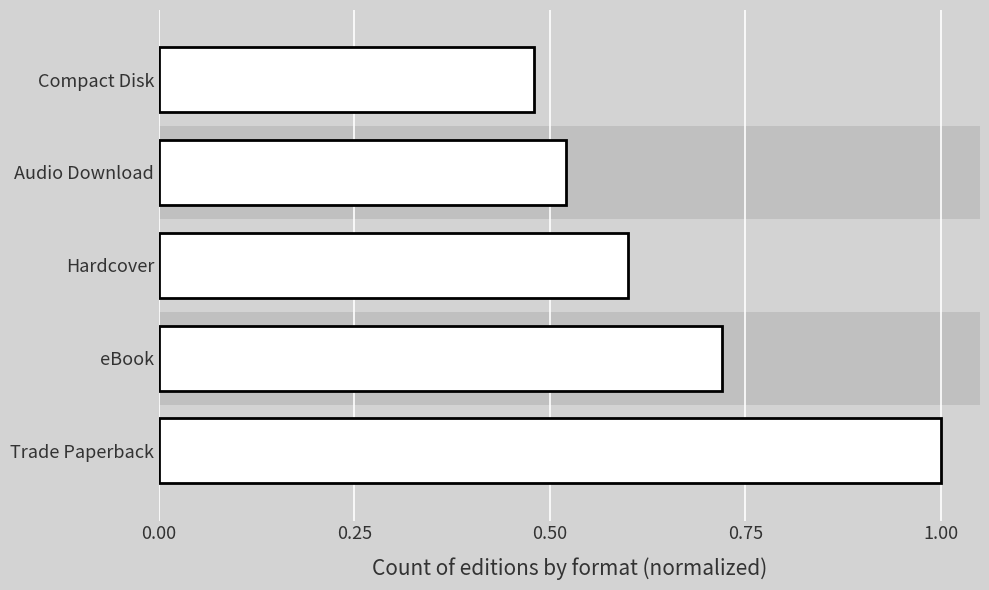

What is the sum of all values?

3.3